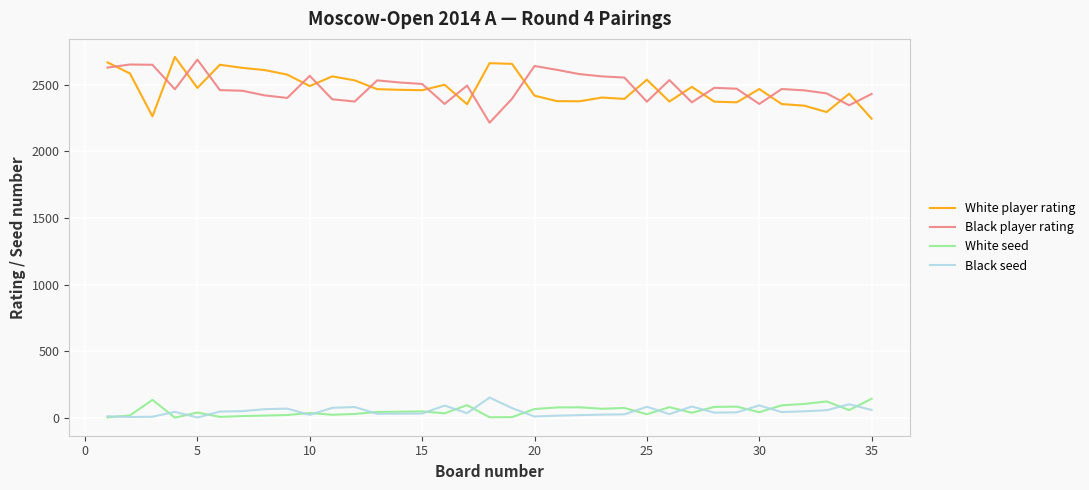

What is the smallest value displayed?

1